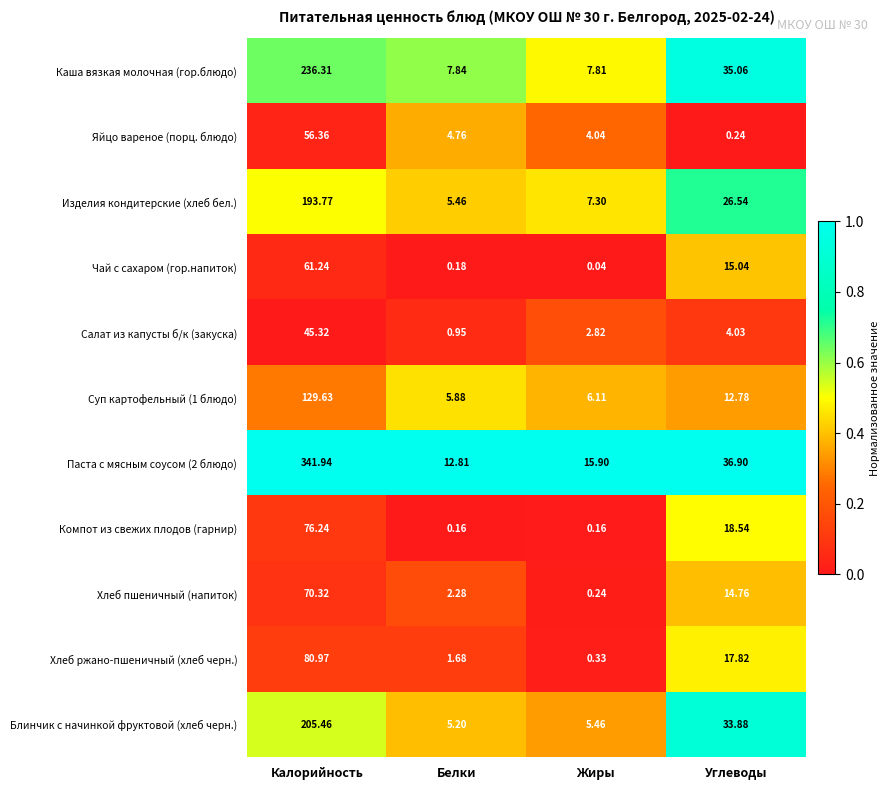

Which series has the largest total across all categories?

Паста с мясным соусом (2 блюдо)